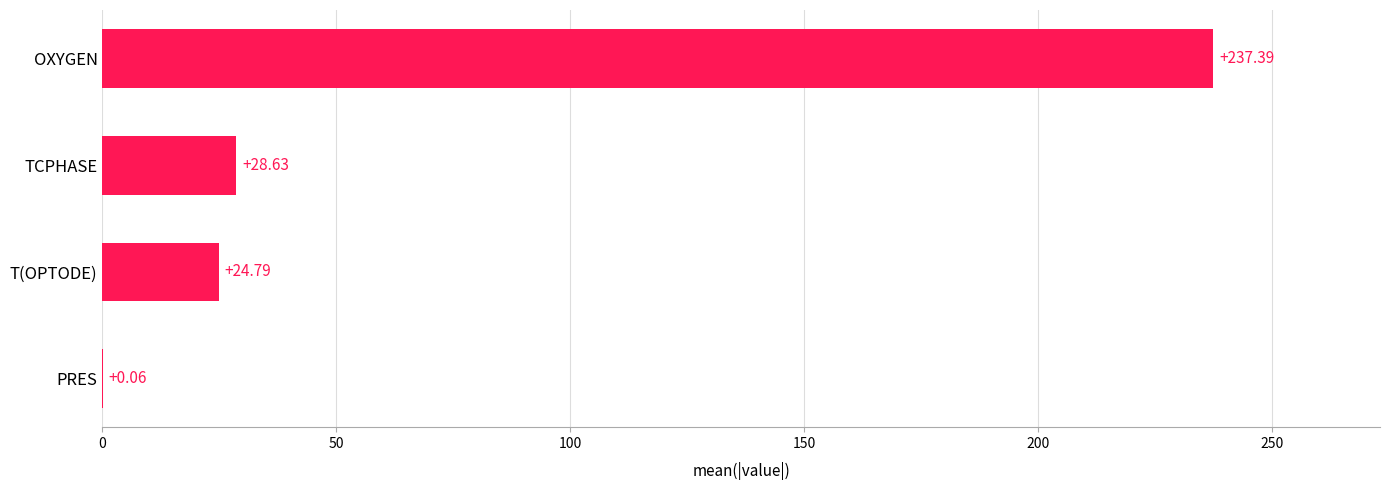

Where is the data nearest to the value 118?

TCPHASE